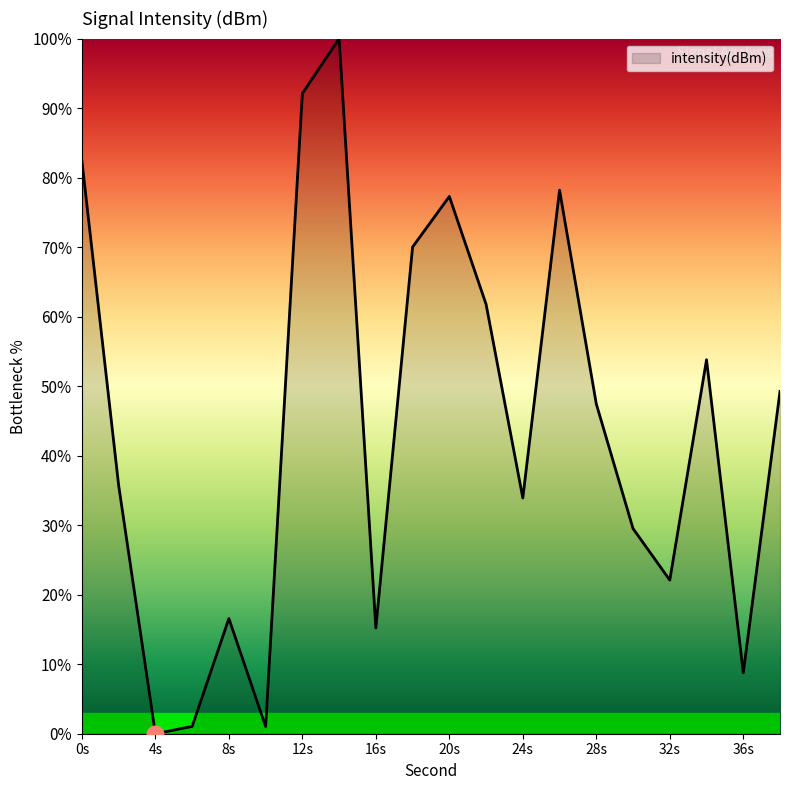

What is the greatest value displayed?

100.0